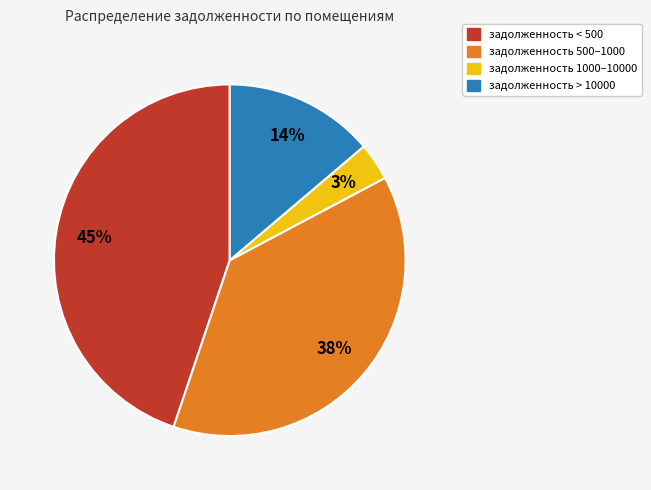

Is there a majority slice in this chart?

No